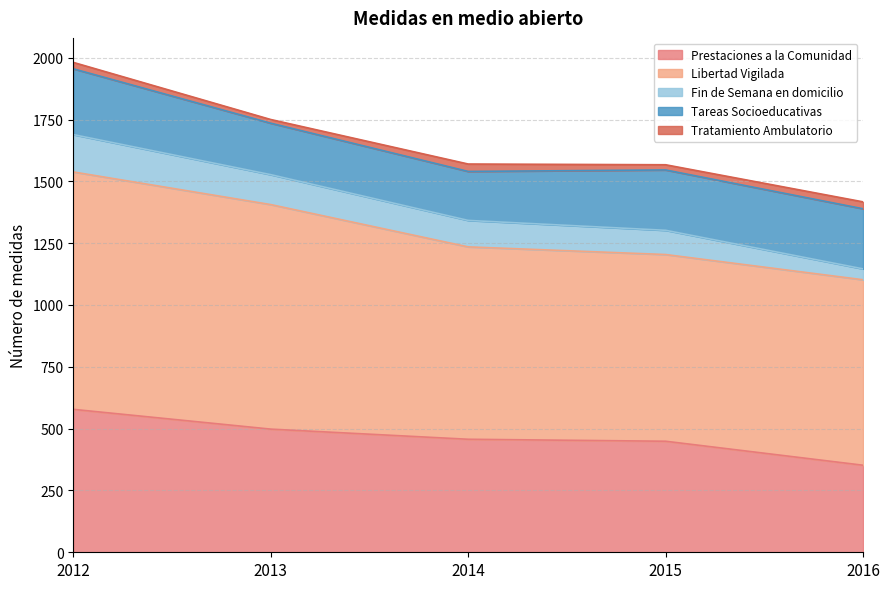

Which has a higher value, 2014 or 2015?

2014